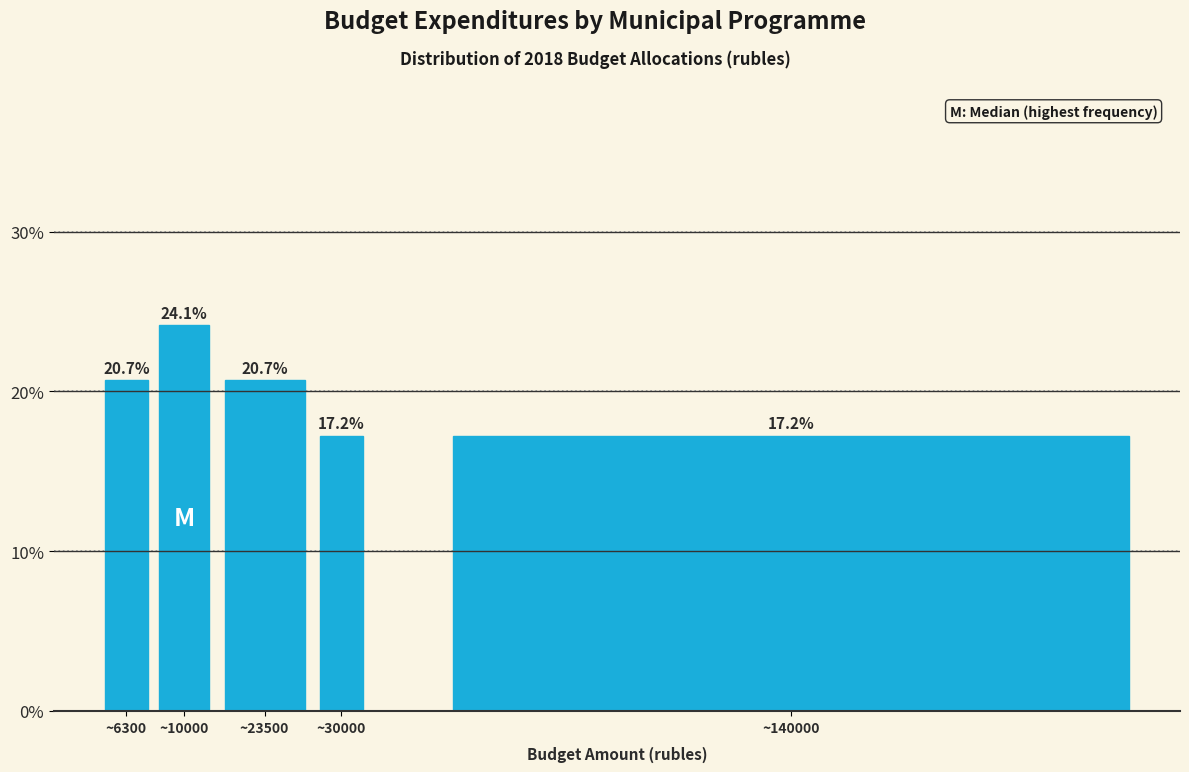

Reading left to right, what are all the values shown in this chart?

~6300=20.7	~10000=24.1	~23500=20.7	~30000=17.2	~140000=17.2